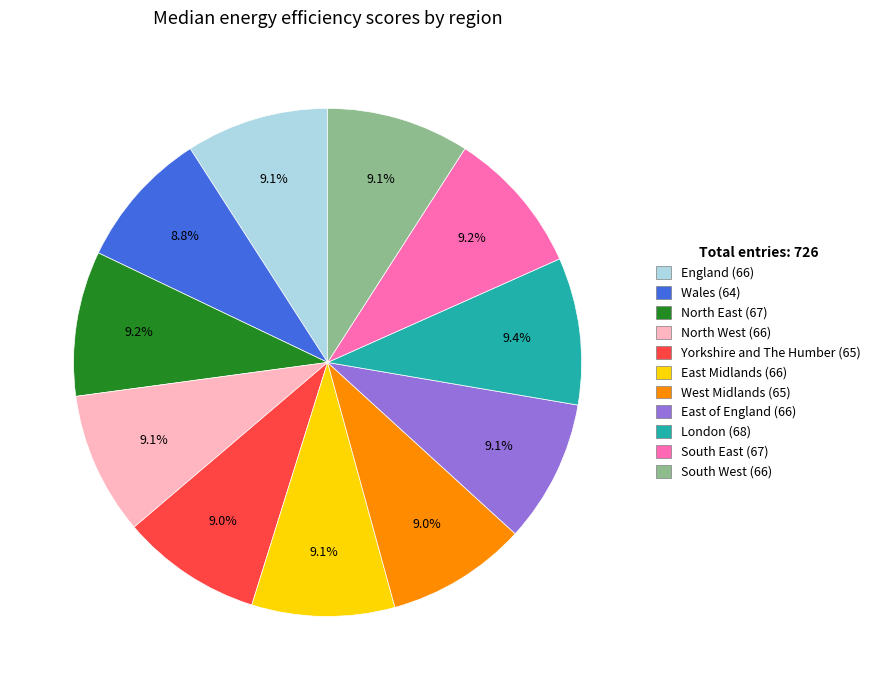

How many slices are in this pie chart?

11